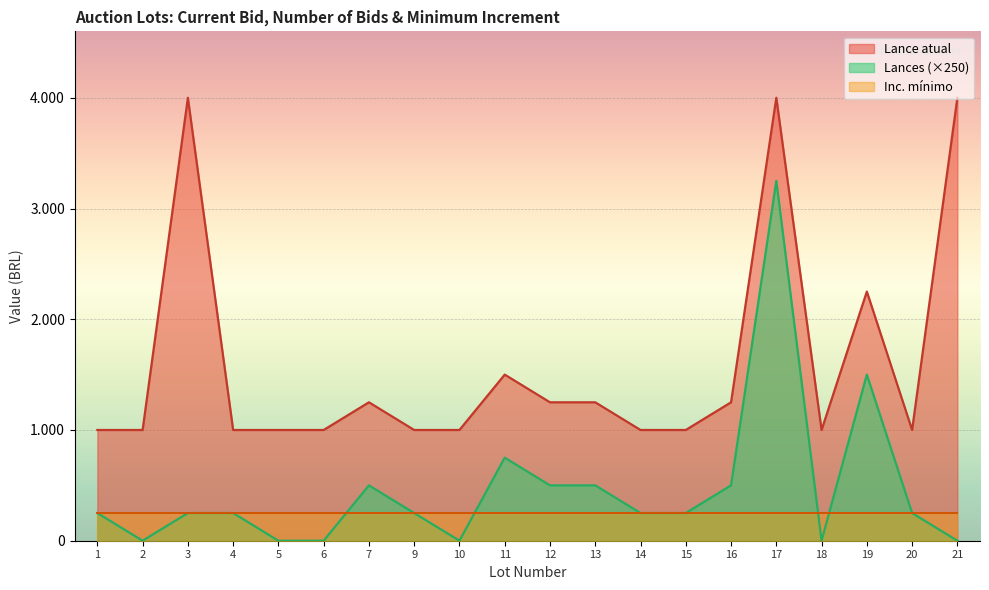

List the series in order of their overall mean, lowest first.

Inc. mínimo, Lances (×250), Lance atual